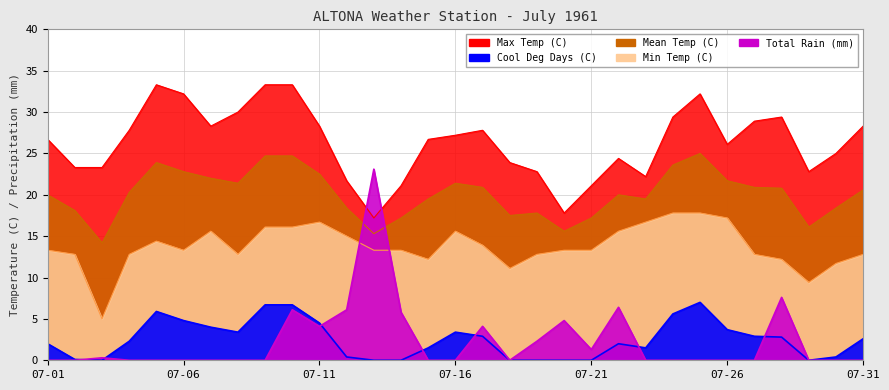

At which label does Min Temp (C) first exceed 13?

07-01